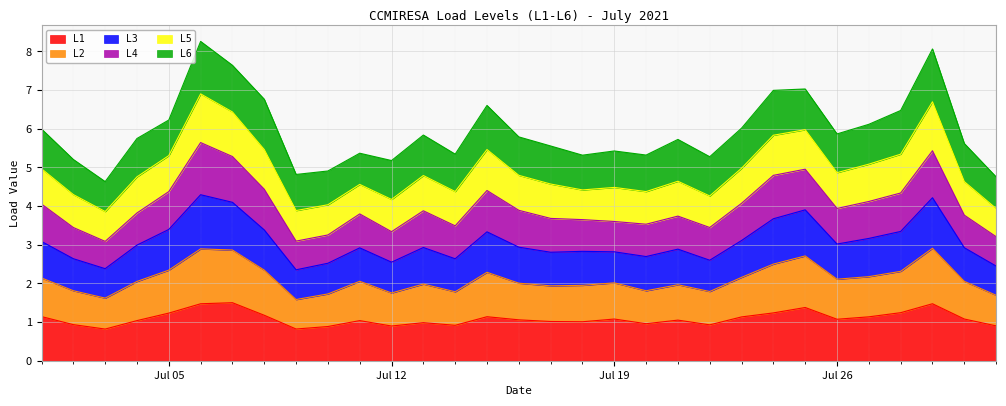

The L1 series shows 1.9 at Jul 05. True or false?

False